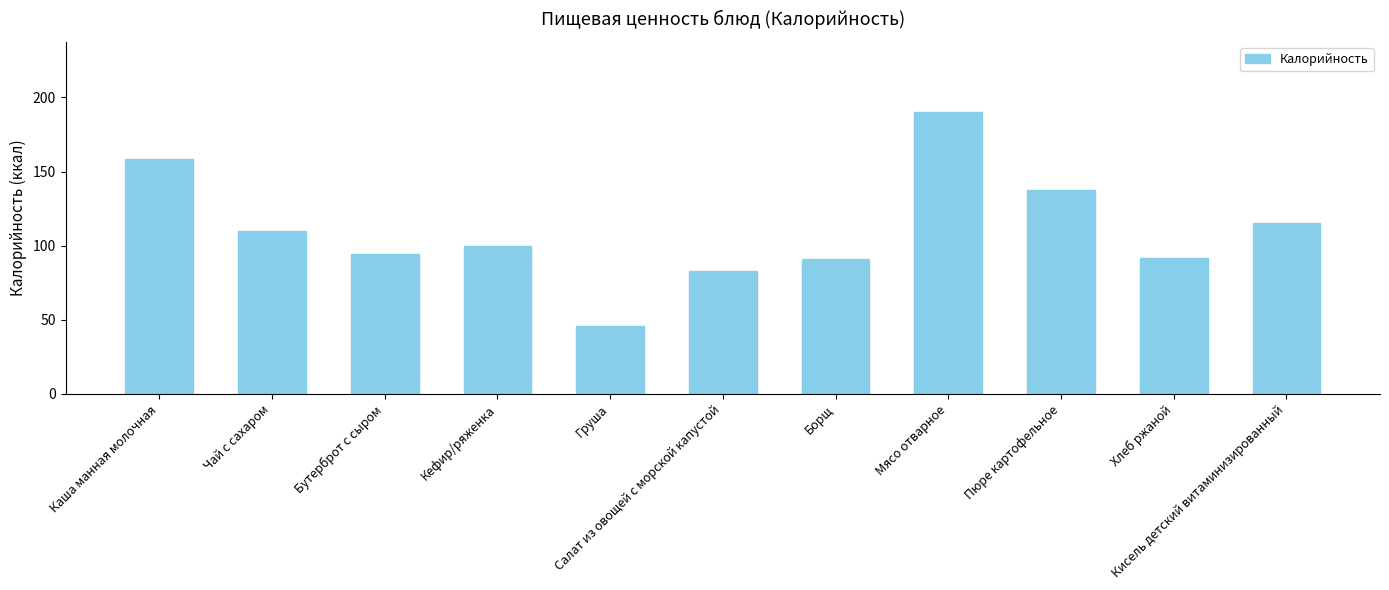

The chart shows a value of 261.9 at Каша манная молочная. True or false?

False